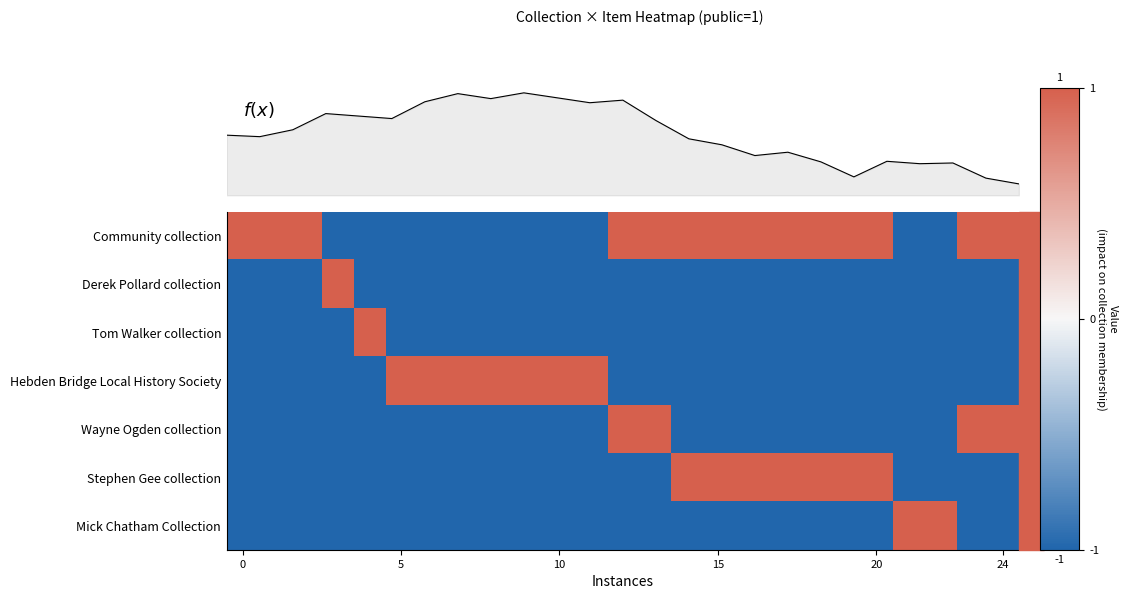

Which series has the largest range (max minus min)?

row_0